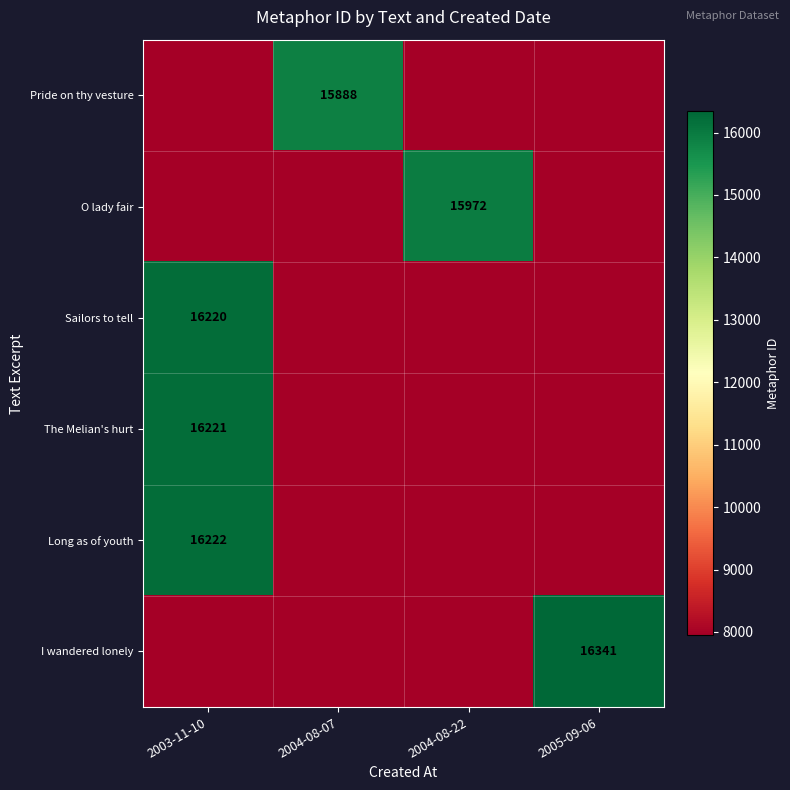

Is the value of Long as of youth at 2003-11-10 greater than the value of I wandered lonely at 2005-09-06?

No